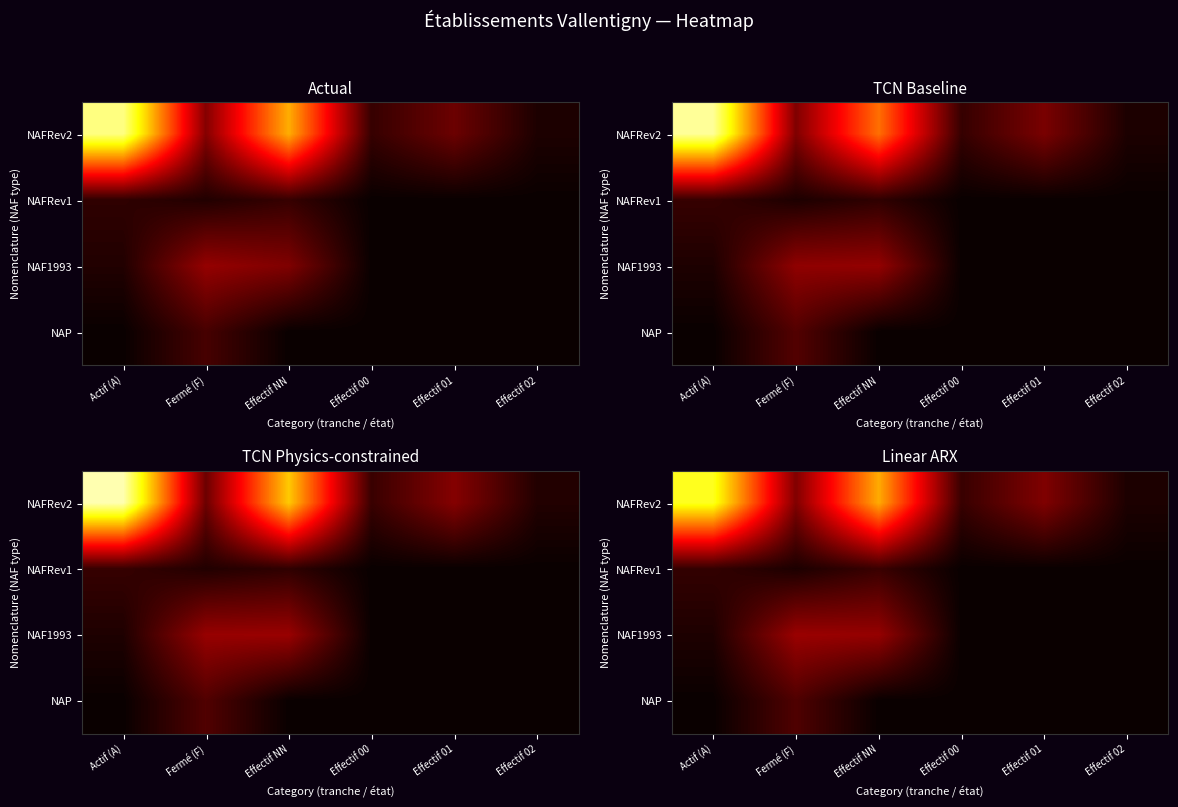

What is the approximate value of NAFRev2 at Actif (A)?

23.8